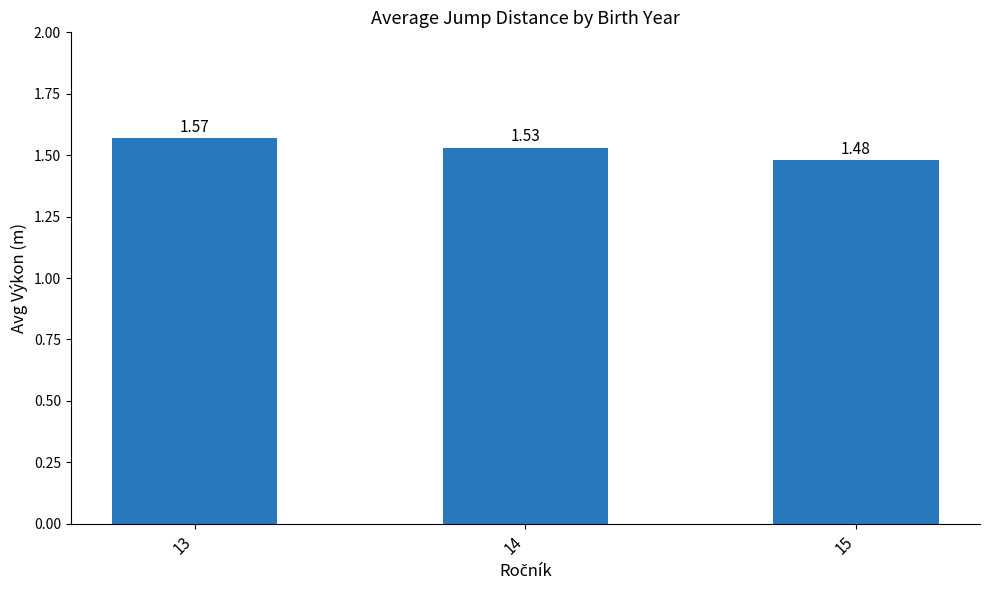

What is the sum of the values at 13 and 14?

3.1